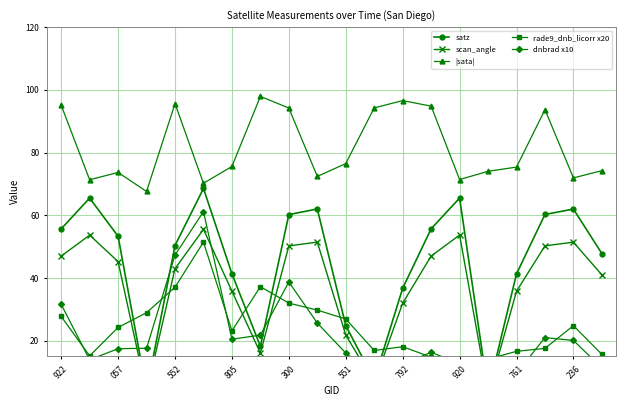

At how many categories does at least one series exceed 26?

20